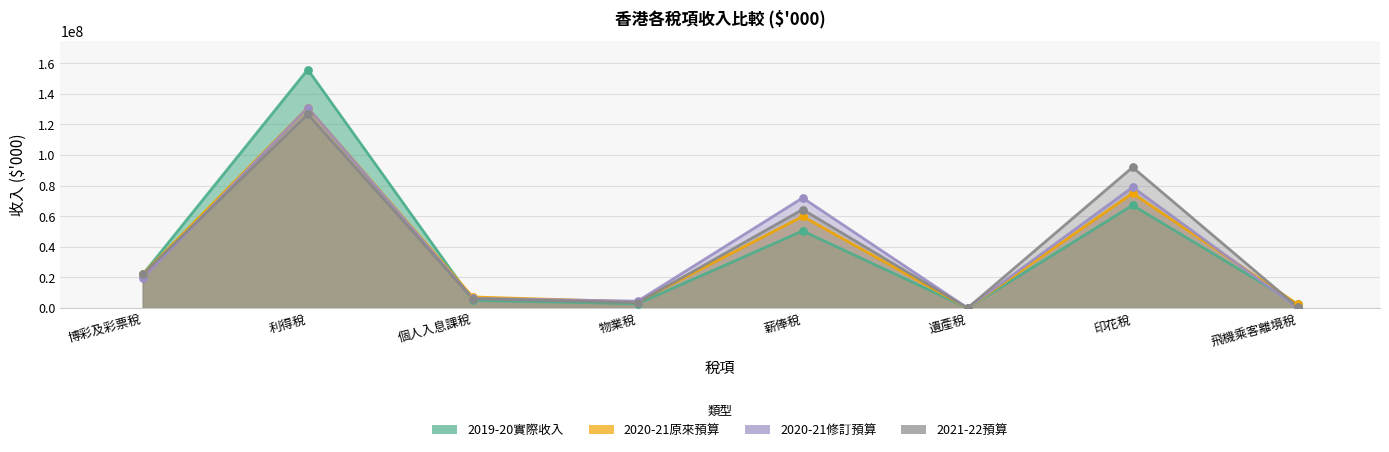

At which category is the sum across all series the highest?

利得稅